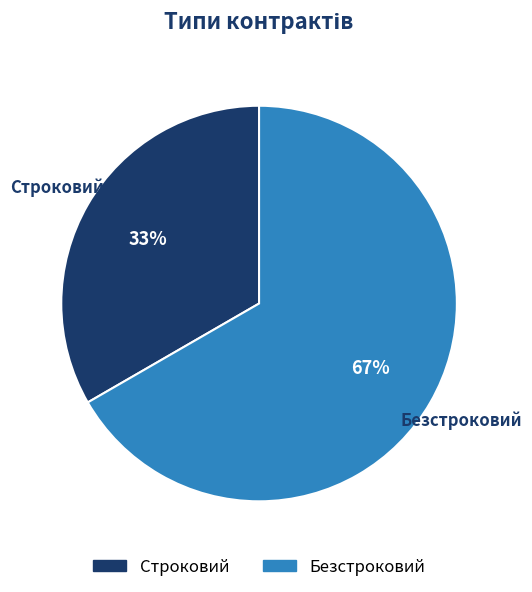

To the nearest percent, what is the combined percentage of Строковий and Безстроковий?

100%